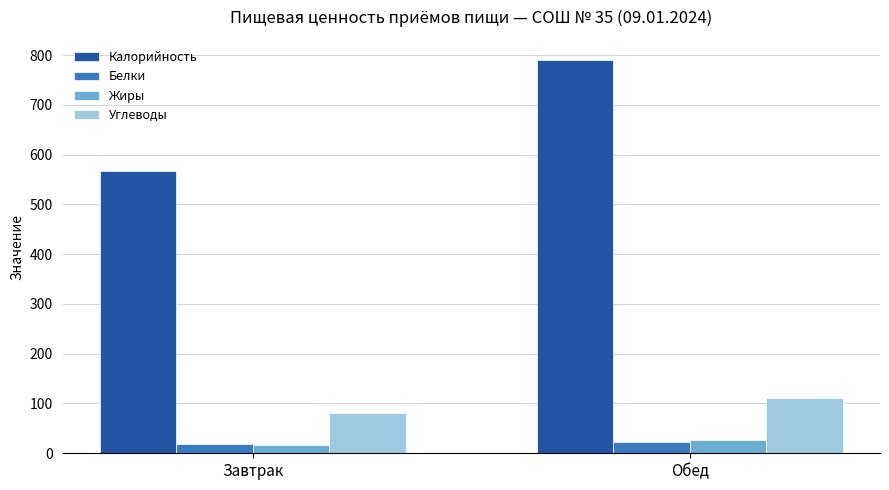

The value of Углеводы at Завтрак is 49.1. True or false?

False